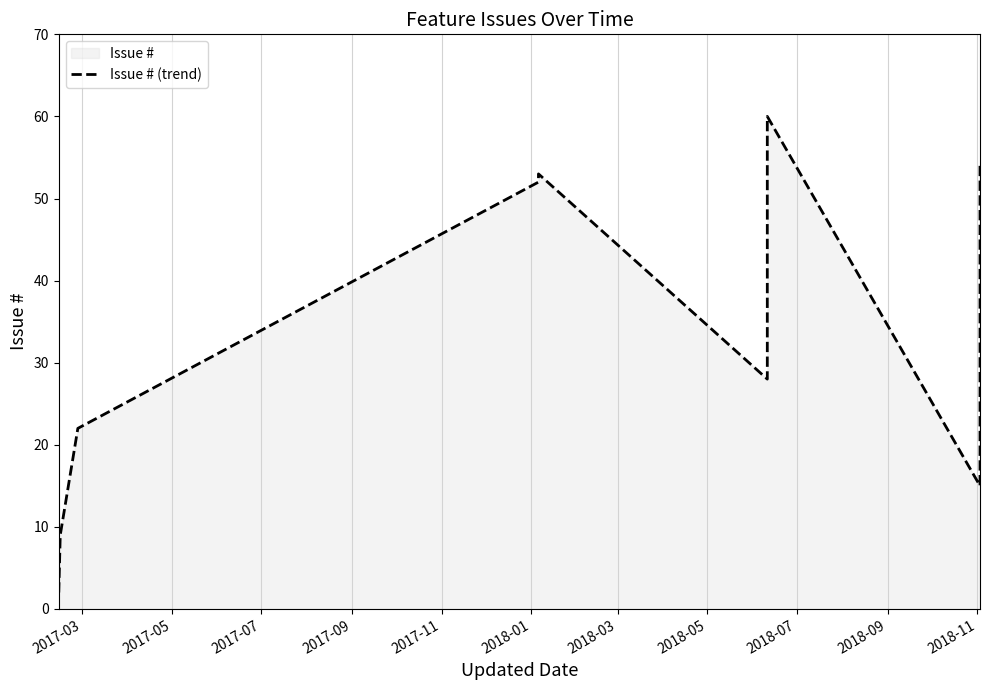

What is the average value?

35